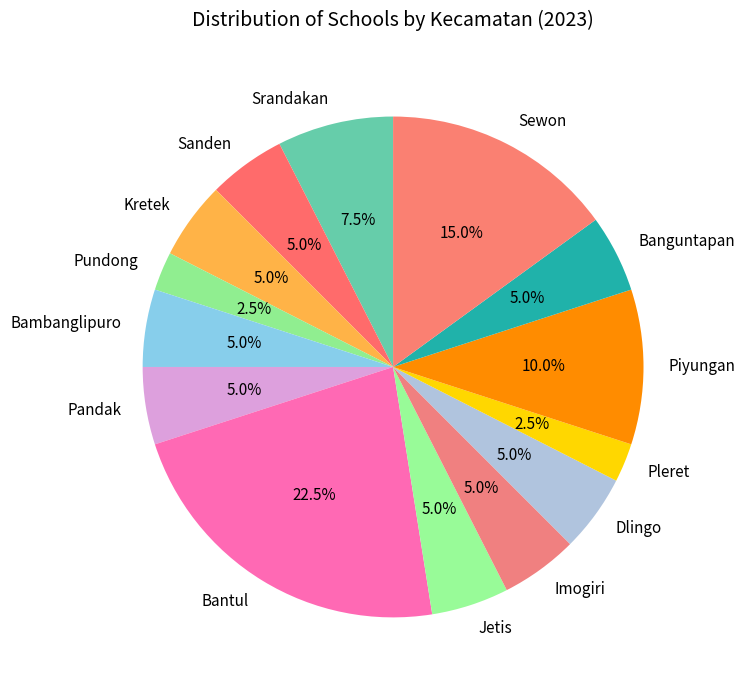

To the nearest percent, what portion does Dlingo represent?

5%